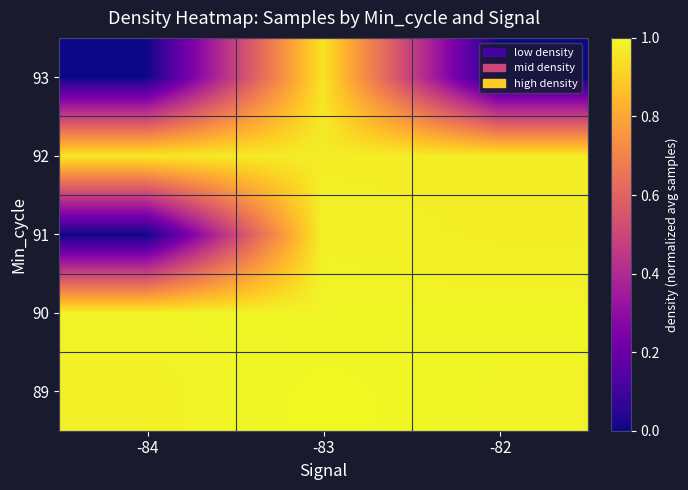

Reading left to right, what are all the values shown in this chart?

89: -84=1.0	-83=1.0	-82=1.0
90: -84=1.0	-83=1.0	-82=1.0
91: -84=0.0	-83=1.0	-82=1.0
92: -84=1.0	-83=1.0	-82=1.0
93: -84=0.0	-83=1.0	-82=0.0